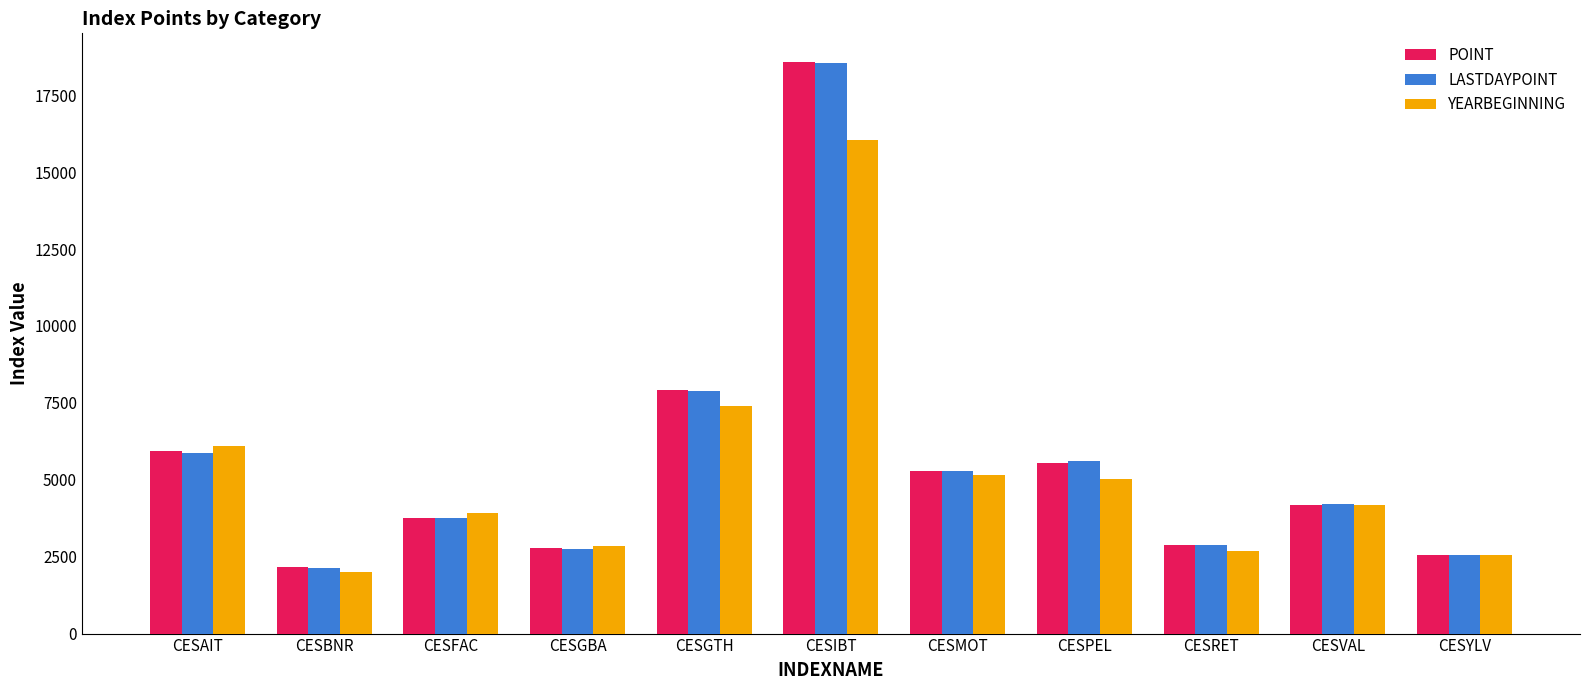

What position from the left is CESFAC?

3